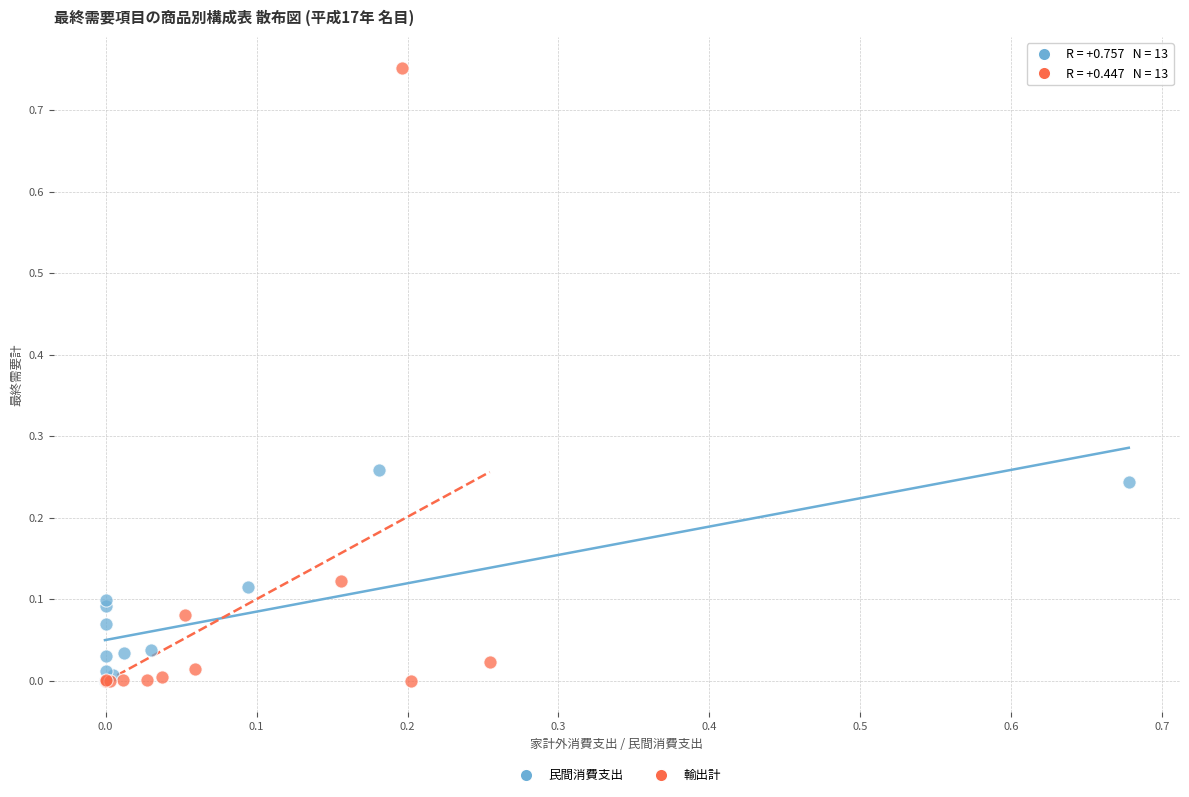

Which series contains the highest Y value?

輸出計